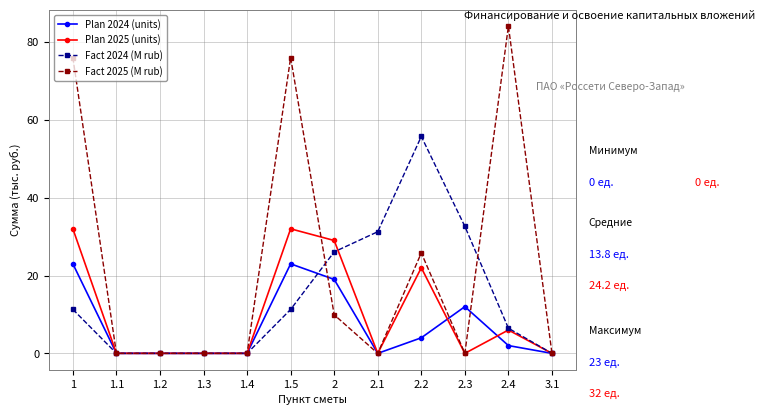

Count the number of data series in this chart.

4